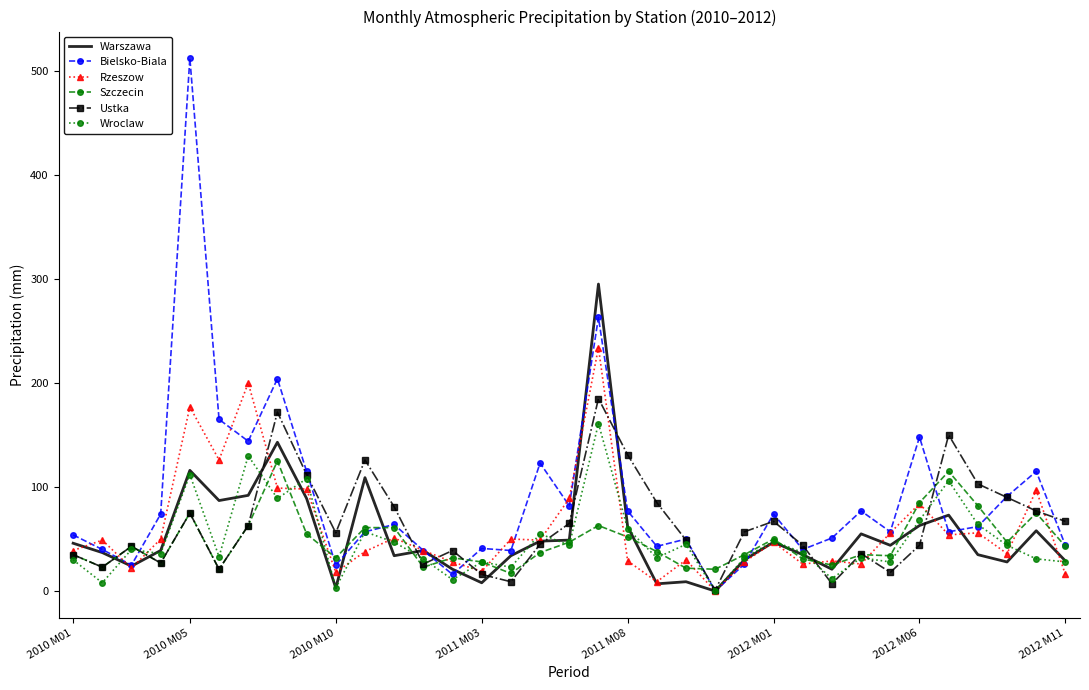

What is the greatest value displayed?

512